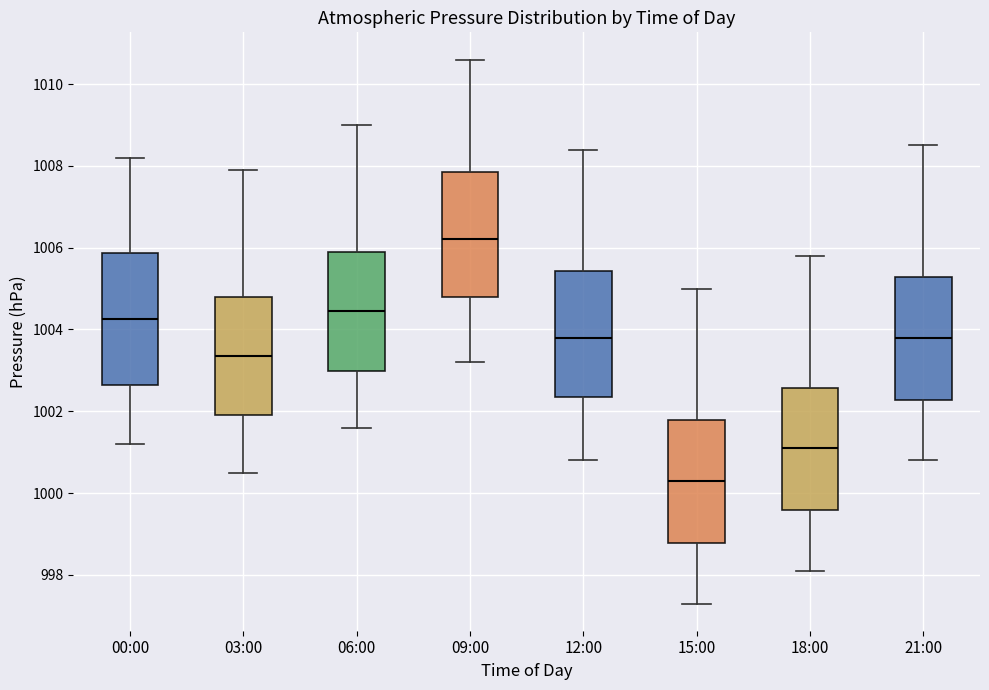

Where does the median line of the box for 15:00 sit on the y-axis? The values are not printed on the chart, so give them approximately, as read against the axis.

1000.4